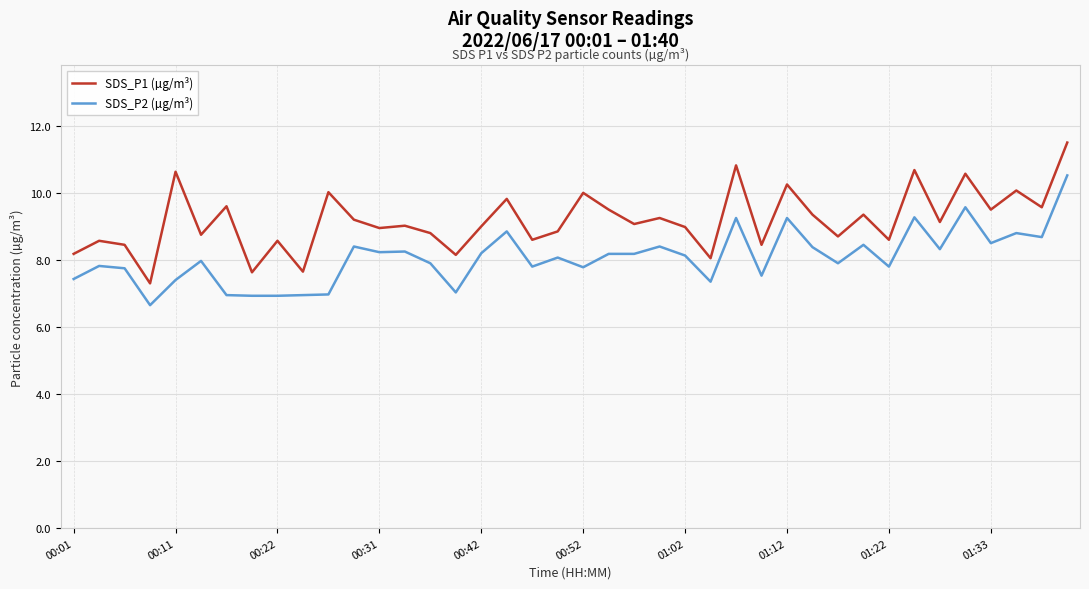

True or false: SDS_P2 (µg/m³) and SDS_P1 (µg/m³) cross at least once.

False